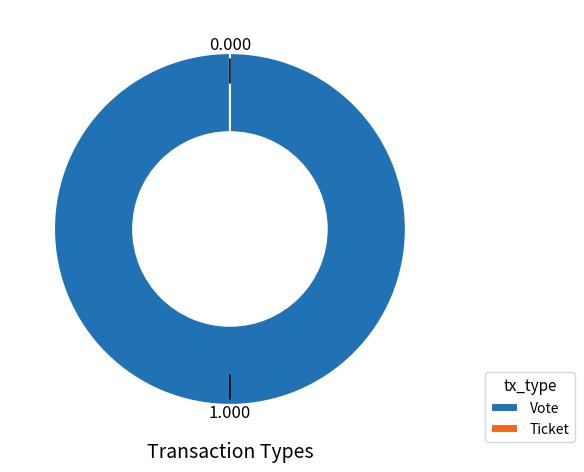

To the nearest percent, what portion does Vote represent?

100%